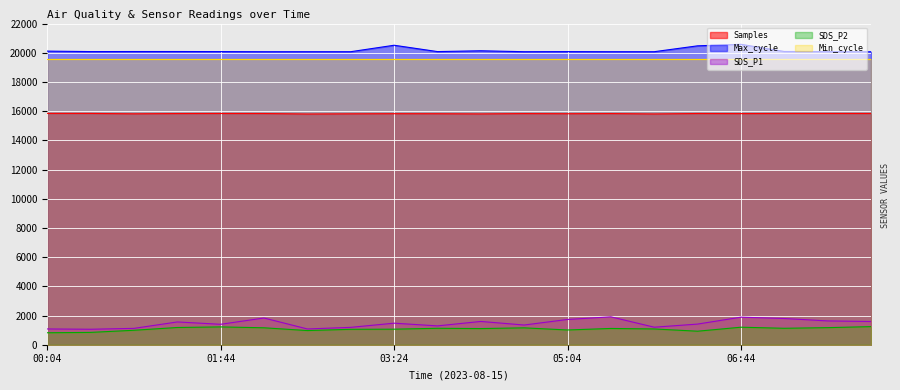

Which series has the largest range (max minus min)?

SDS_P1